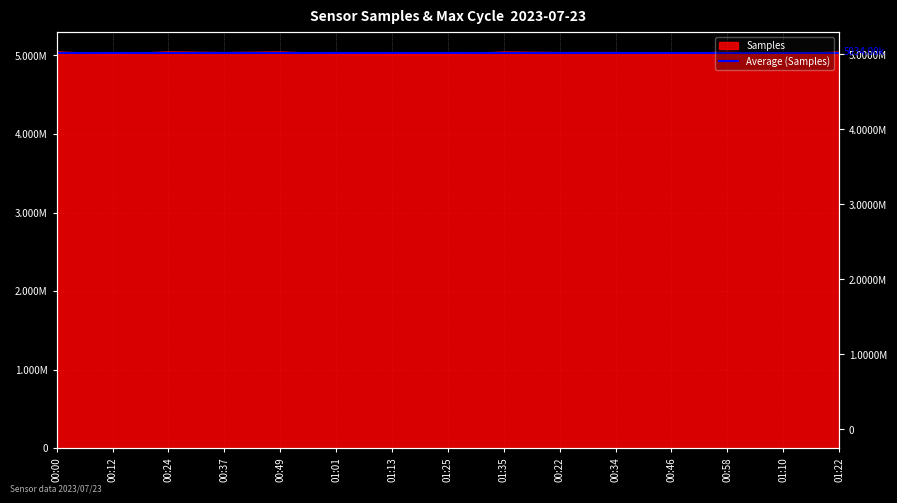

Where is the data nearest to the value 5031090?

00:46